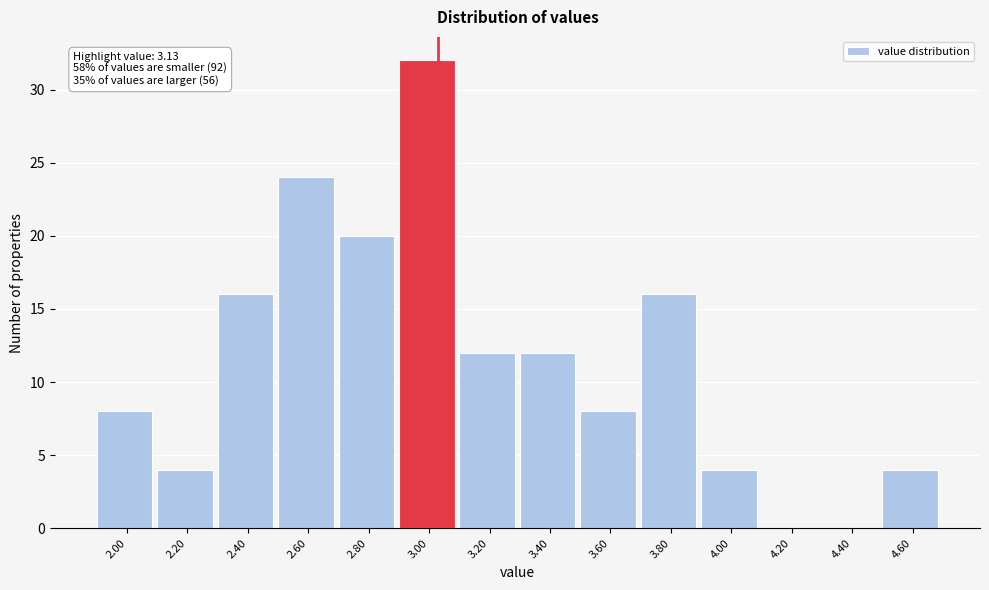

Reading left to right, transcribe all the data shown in this chart.

2.00=8	2.20=4	2.40=16	2.60=24	2.80=20	3.00=32	3.20=12	3.40=12	3.60=8	3.80=16	4.00=4	4.20=0	4.40=0	4.60=4